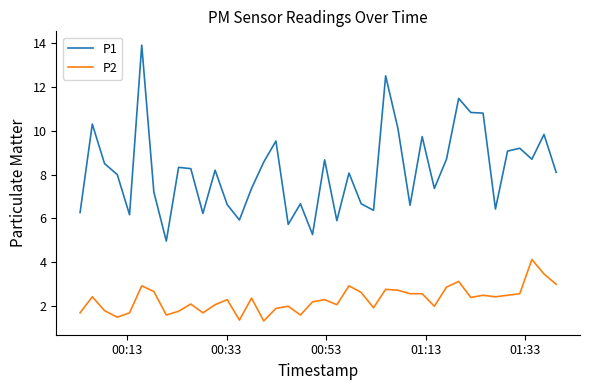

What is the highest value of the P2 series?

4.1